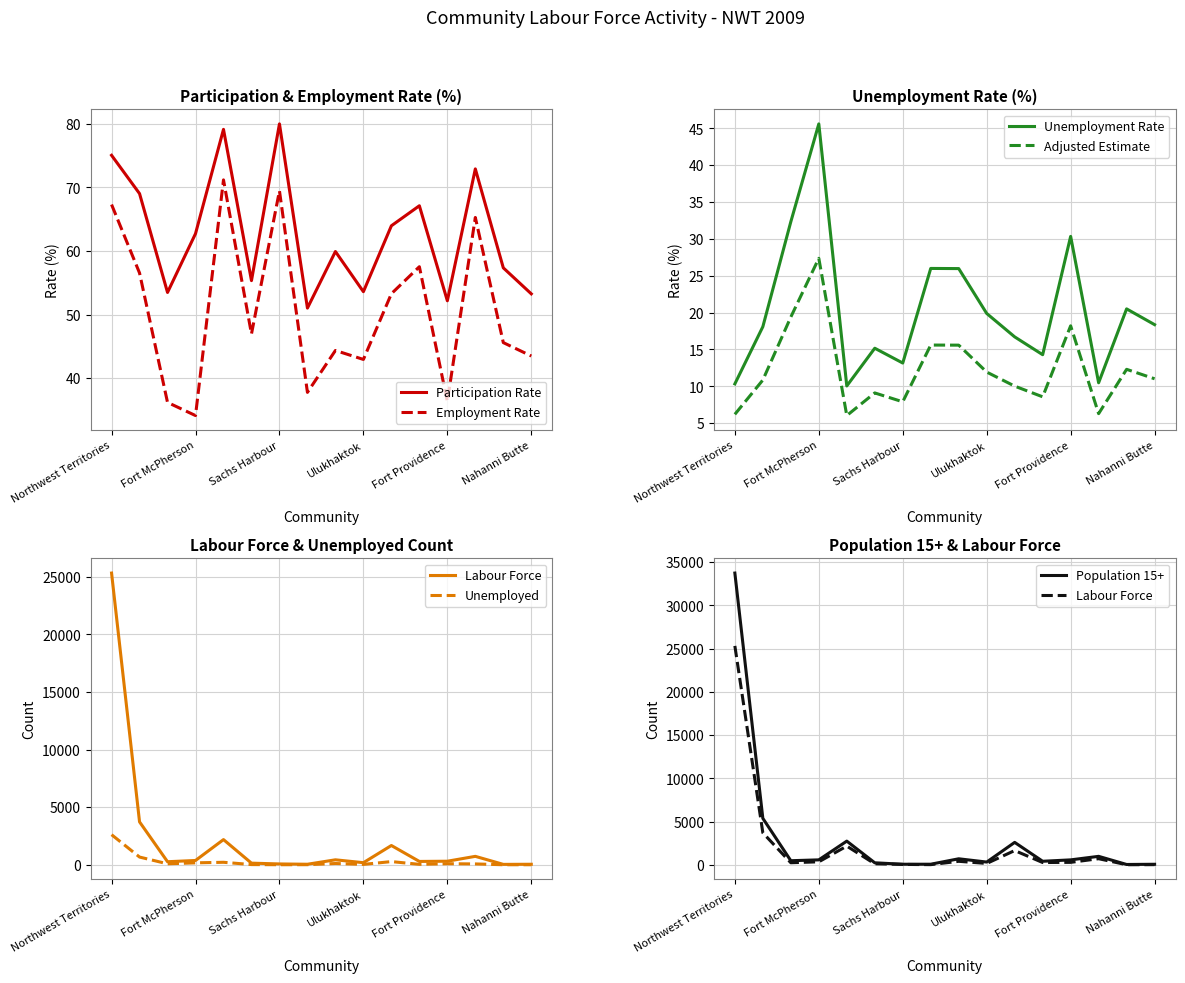

What is the highest value of the Employment Rate series?

71.2